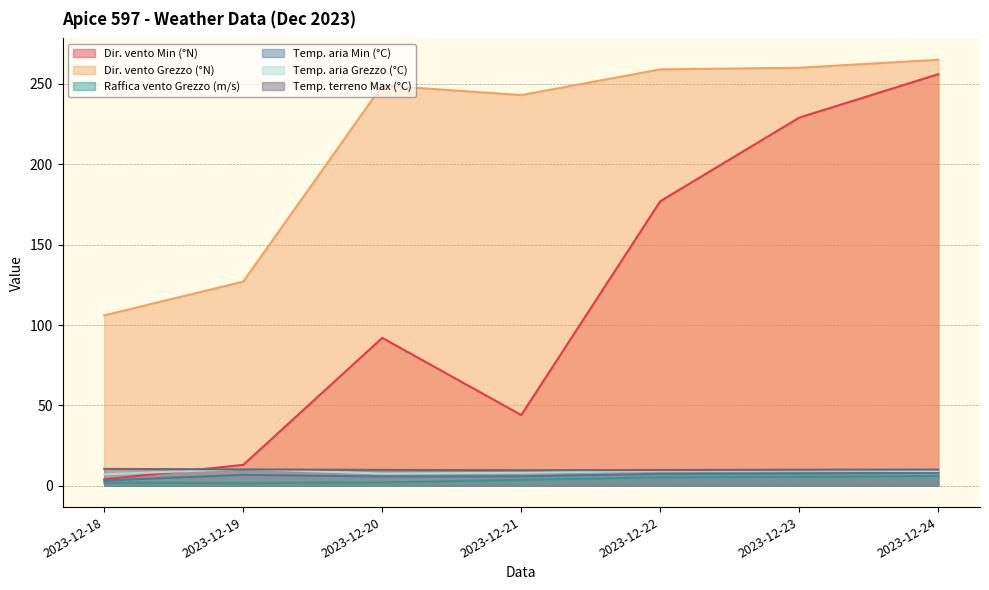

True or false: Temp. aria Grezzo (°C) has more than 1 interior local peaks.

True